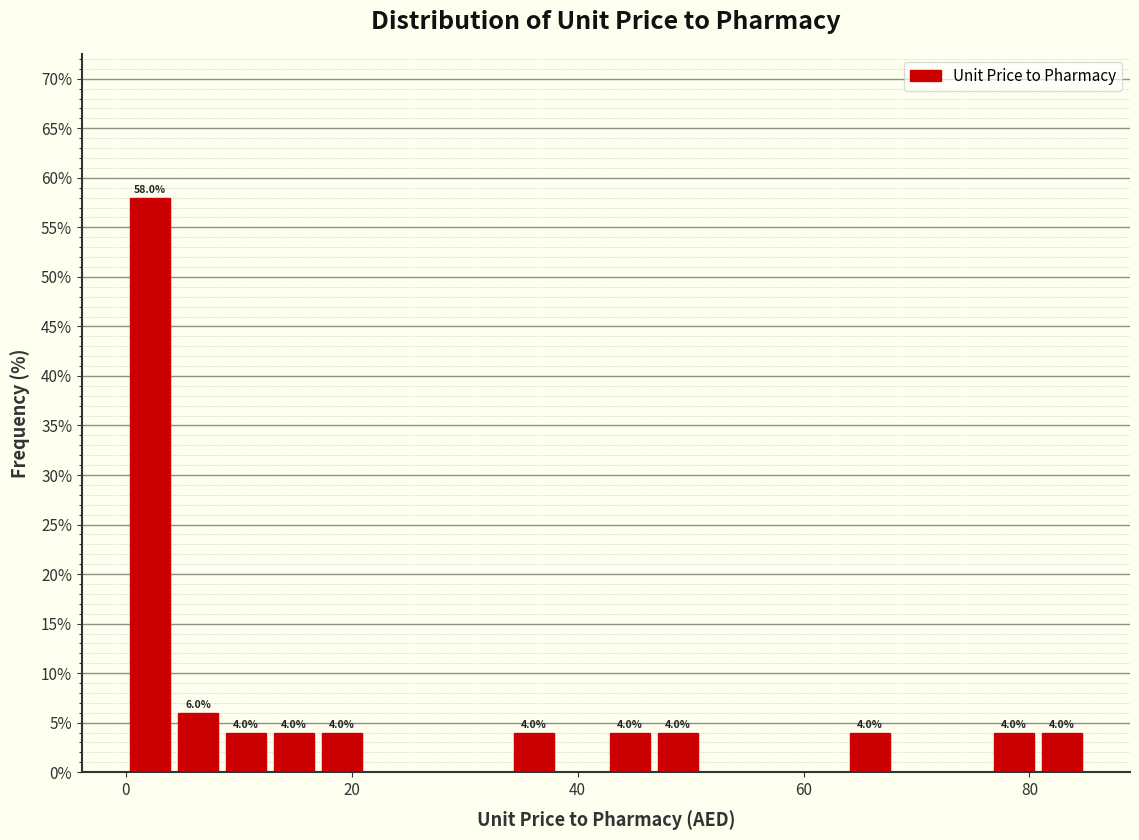

Around what value on the x-axis is the tallest bar? Give the approximate position of its centre, as read against the axis.

2